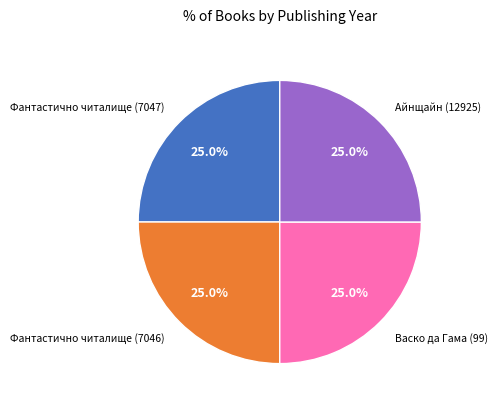

Is Фантастично читалище (7046) the majority of the pie?

No